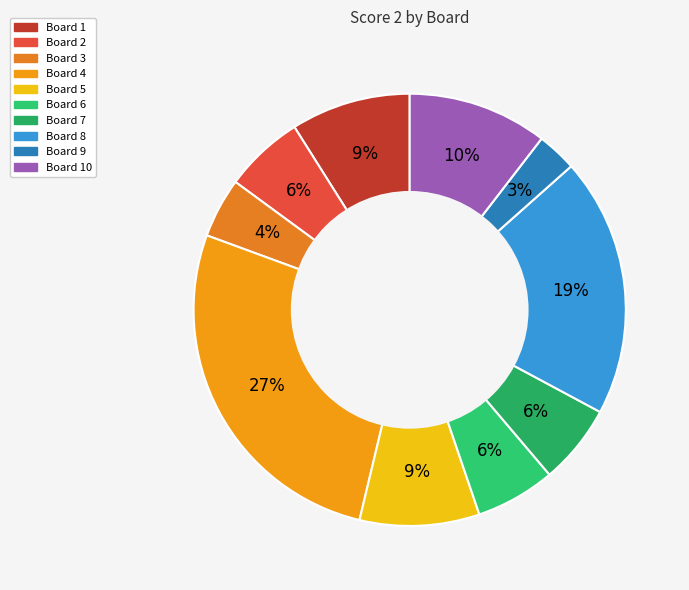

Count the number of slices in the pie.

10